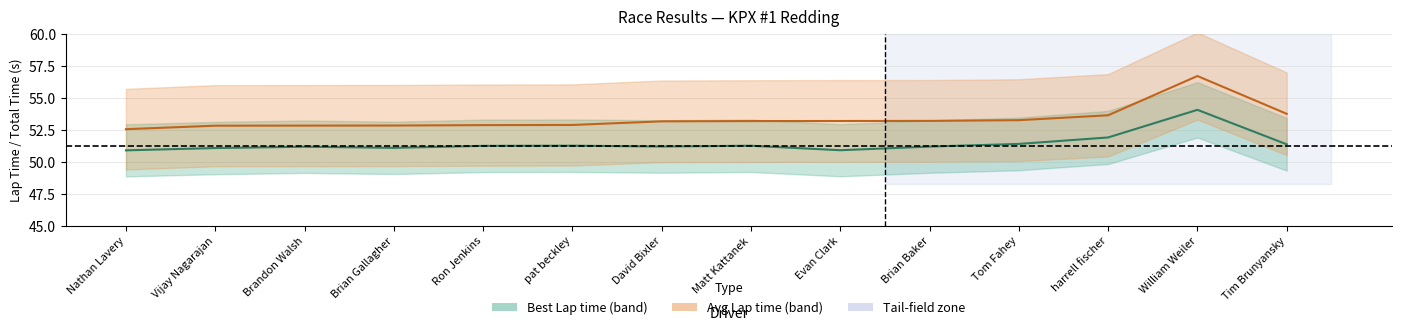

True or false: Best Lap time has a value of 51.9 at harrell fischer.

True